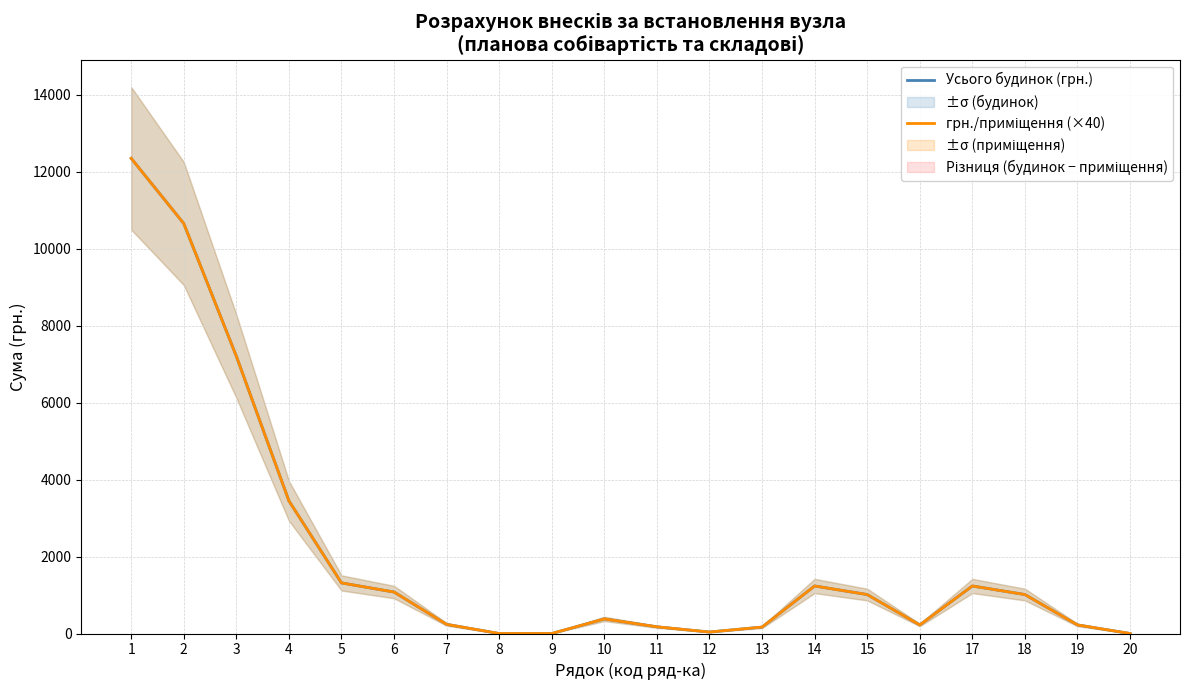

Reading left to right, extract all data points from this chart.

Усього будинок (грн.): 12343.0	10650.0	7204.0	3446.0	1314.0	1077.0	237.0	0.0	0.0	379.0	174.0	38.0	167.0	1234.3	1011.7	222.6	1234.3	1011.7	222.6	0.0
грн./приміщення (×40): 12343.0	10650.0	7204.0	3446.0	1314.0	1077.0	237.0	0.0	0.0	379.0	174.0	38.0	167.0	1234.3	1011.7	222.6	1234.3	1011.7	222.6	0.0